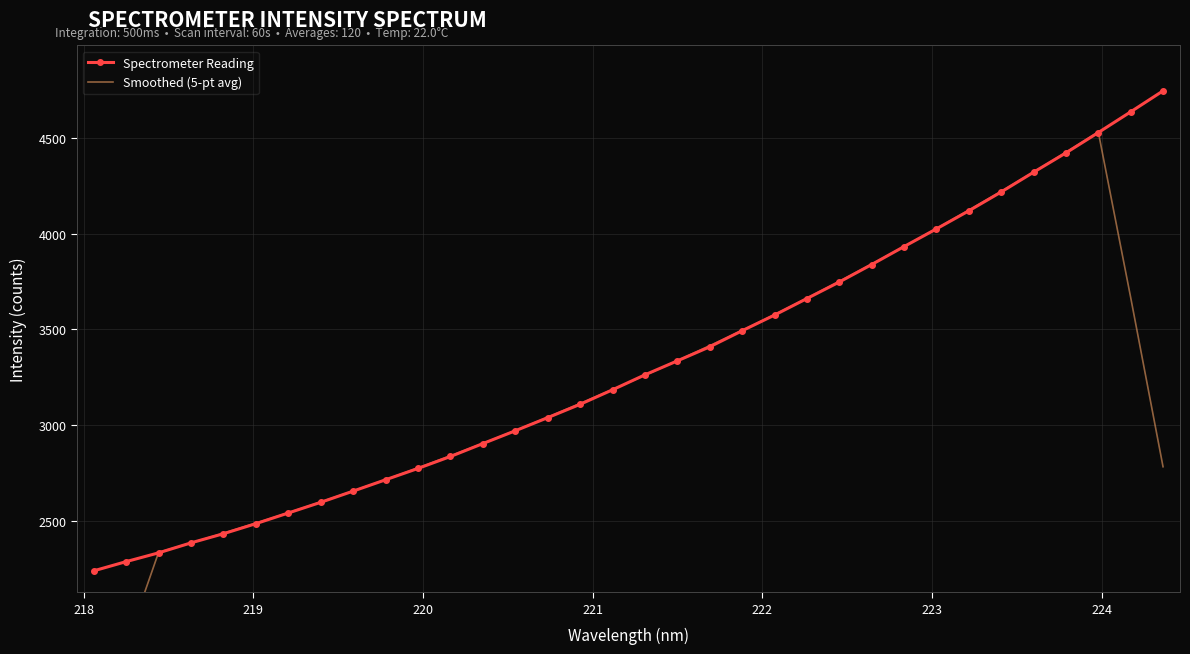

What is the lowest value of the Smoothed (5-pt avg) series?

1371.2